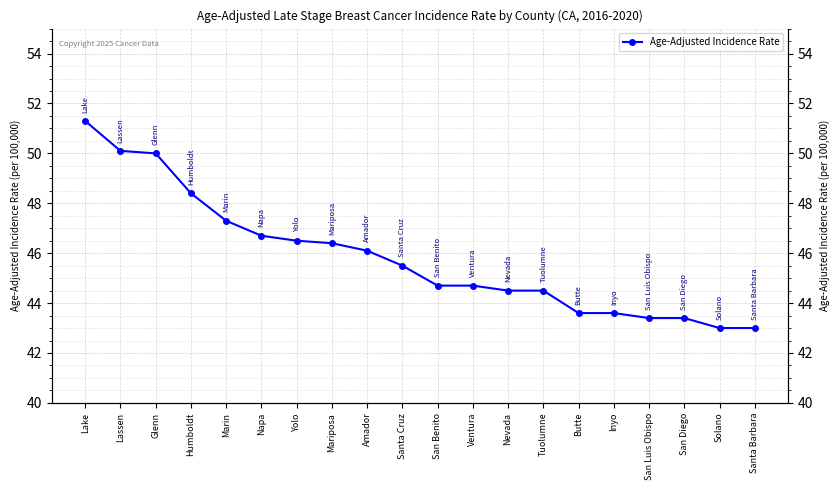

The value at Nevada is 16.1. True or false?

False